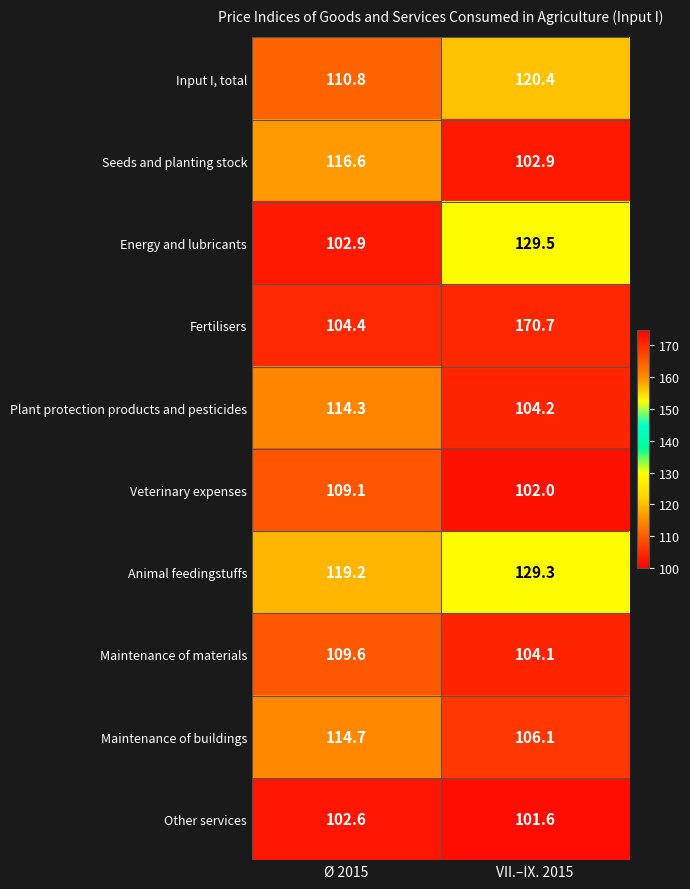

What is the lowest value of the Animal feedingstuffs series?

119.2